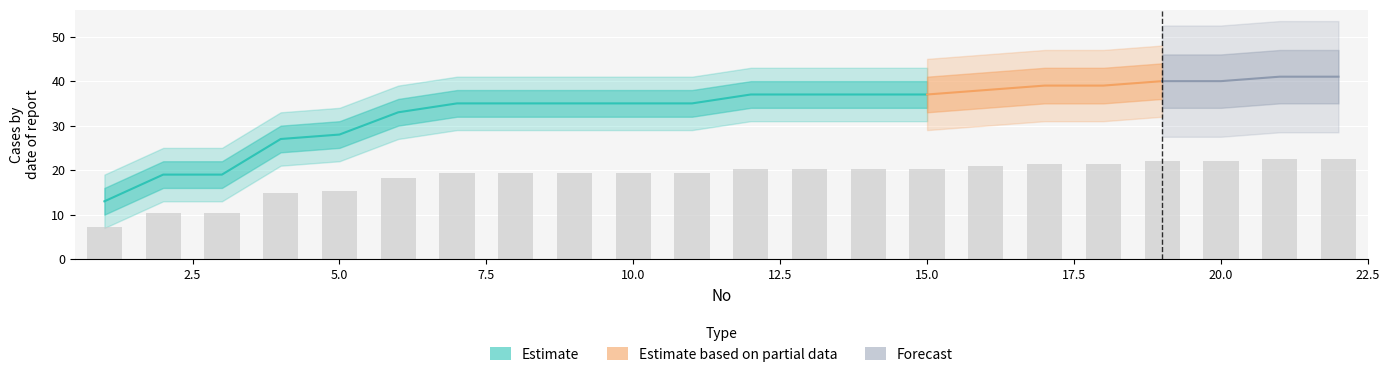

What is the change in value from 10 to 12?

+1.1